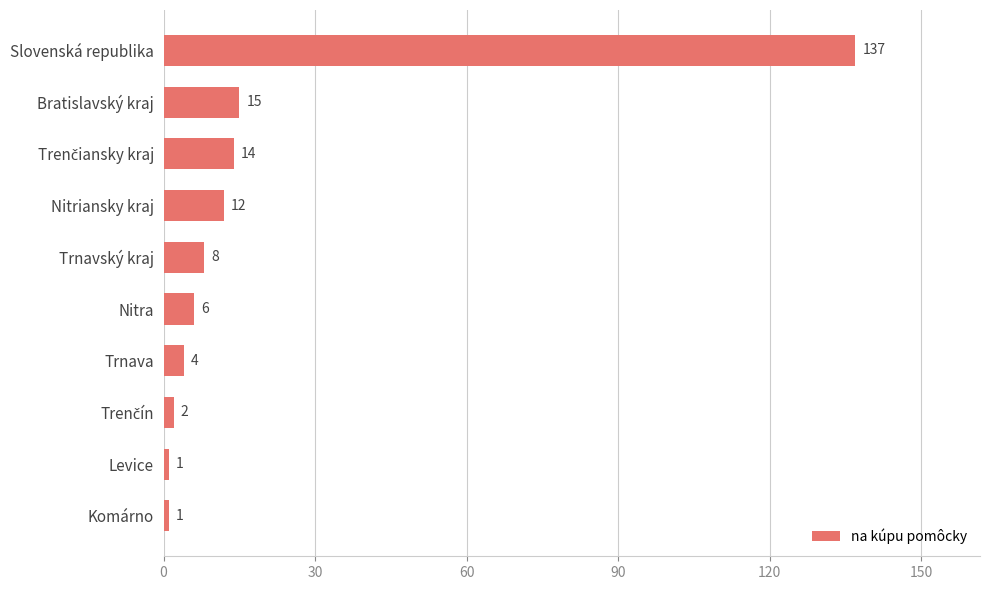

At which category does the chart reach its peak across all series?

Slovenská republika